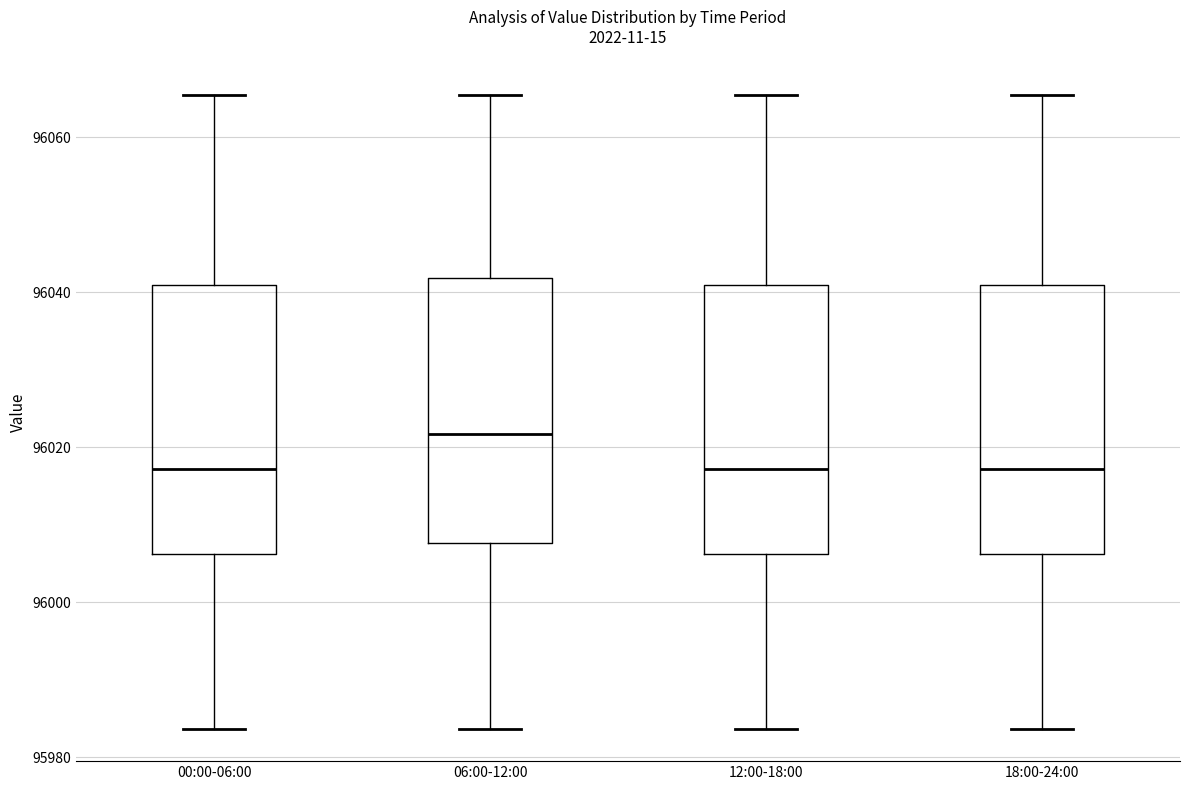

Where is the upper edge of the box for 06:00-12:00 on the y-axis? The values are not printed on the chart, so give them approximately, as read against the axis.

96042